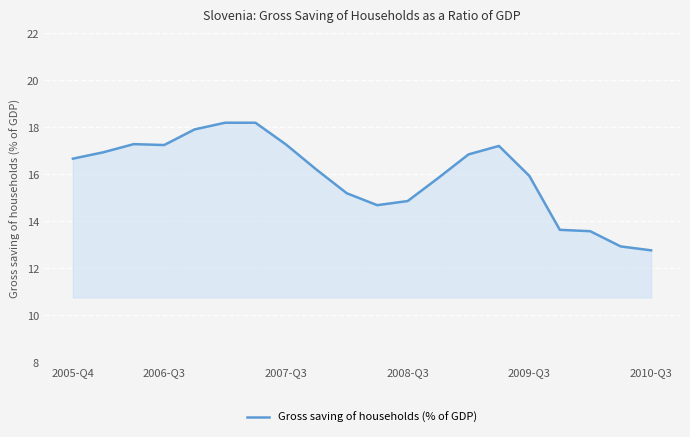

What is the greatest value displayed?

18.2